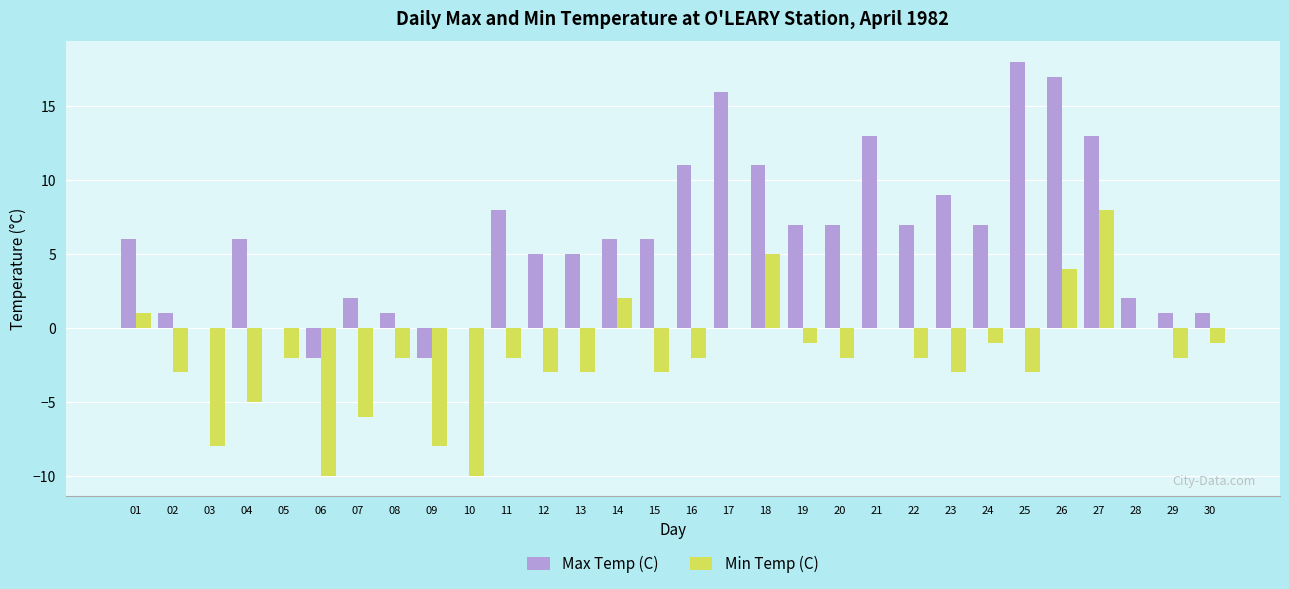

How many groups of bars are there?

30